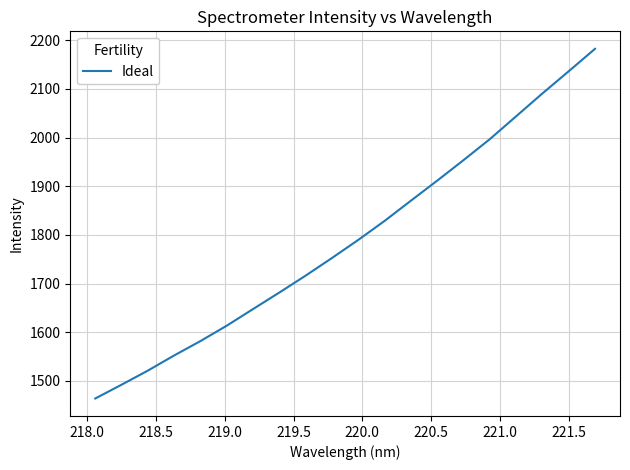

What is the greatest value displayed?

2182.6